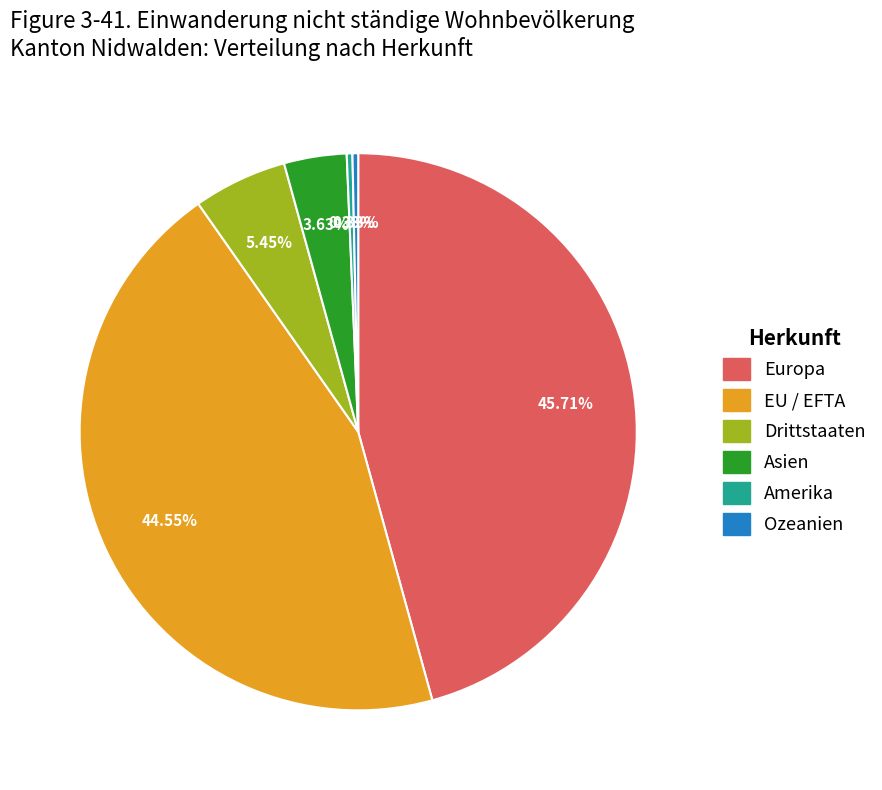

Count the number of slices in the pie.

6